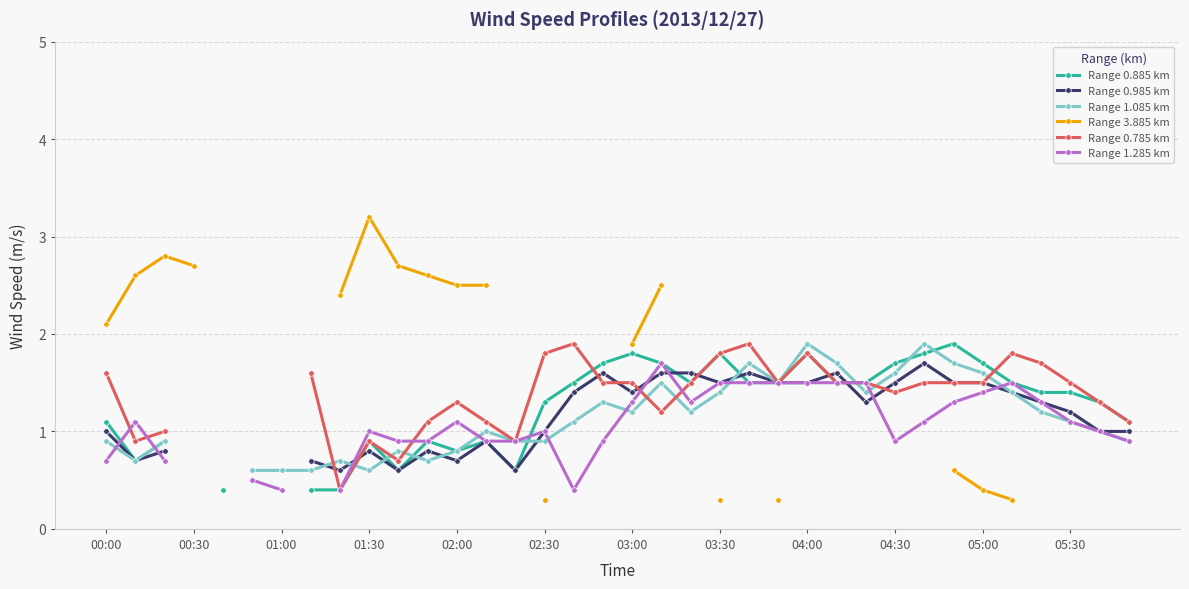

True or false: Range 1.285 km and Range 0.785 km intersect in this chart.

True